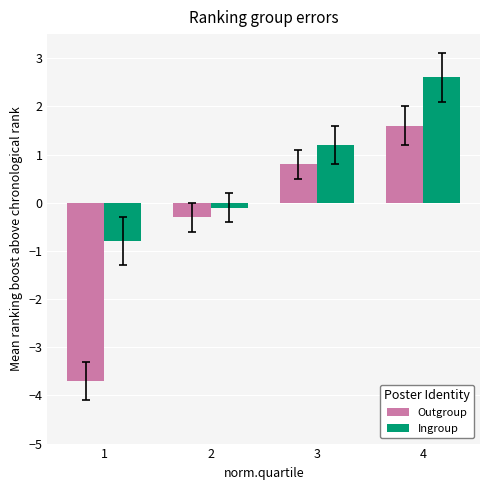

At how many categories does at least one series exceed 1?

2